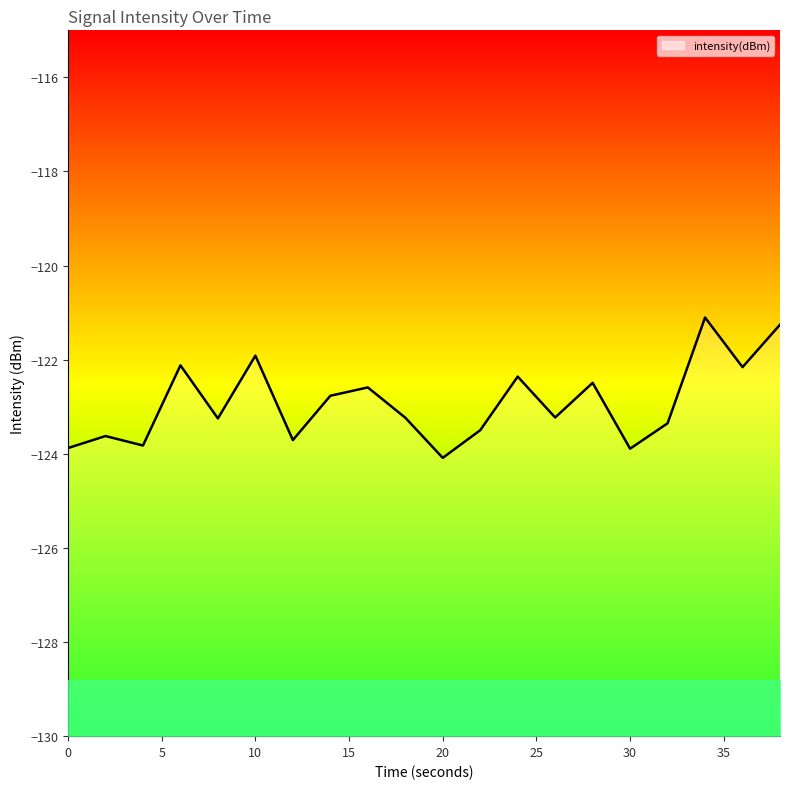

How many points are higher than both their immediate neighbors (excluding endpoints)?

7